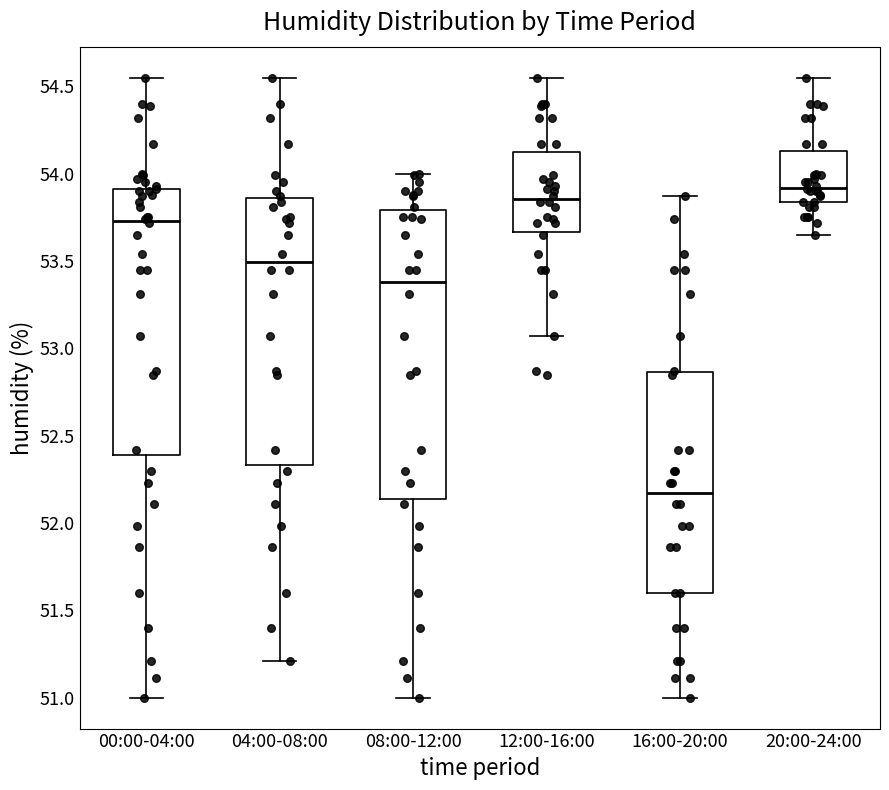

Where does the median line of the box for 04:00-08:00 sit on the y-axis? The values are not printed on the chart, so give them approximately, as read against the axis.

53.50